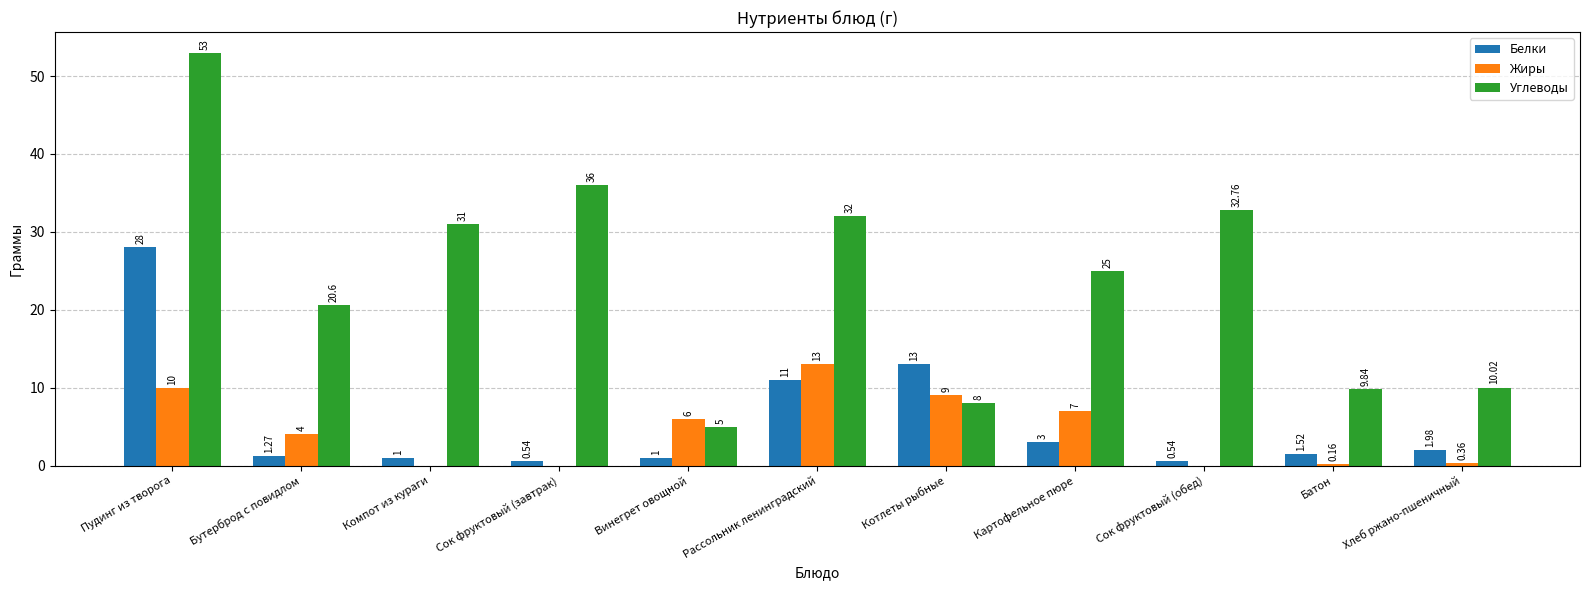

What is the sum of all Белки values?

62.9